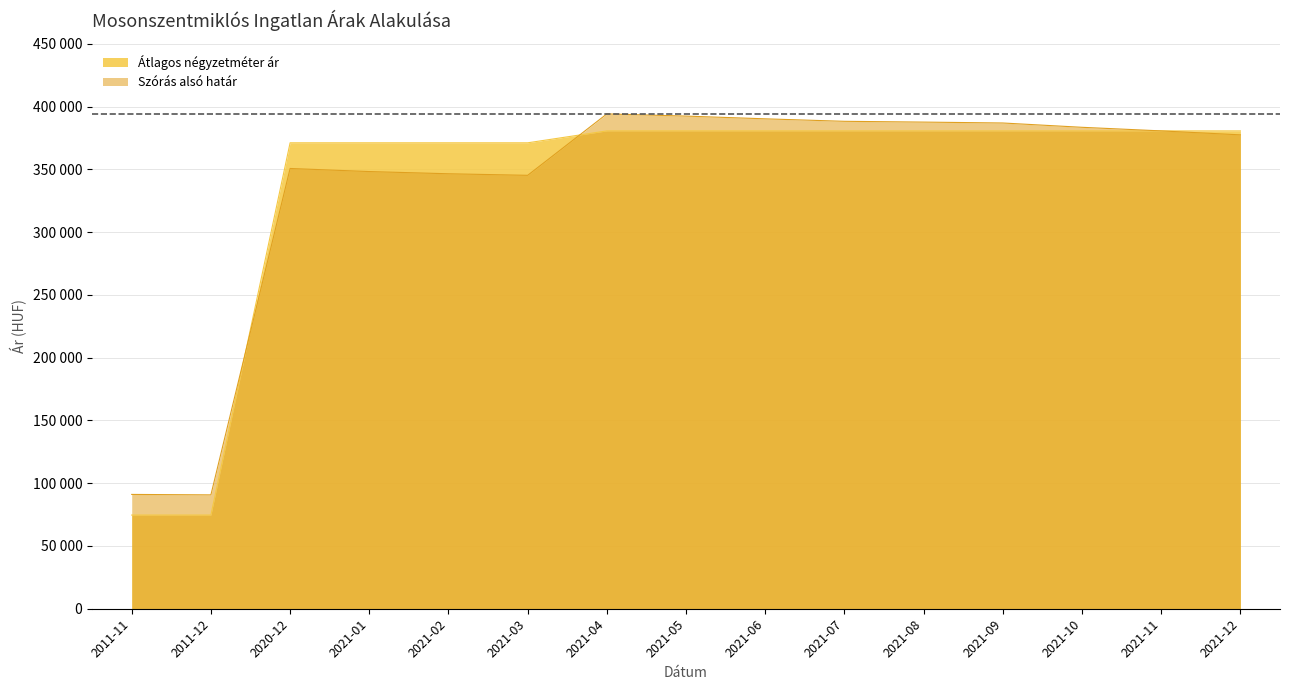

True or false: Átlagos négyzetméter ár has a value of 371212 at 2021-03.

True